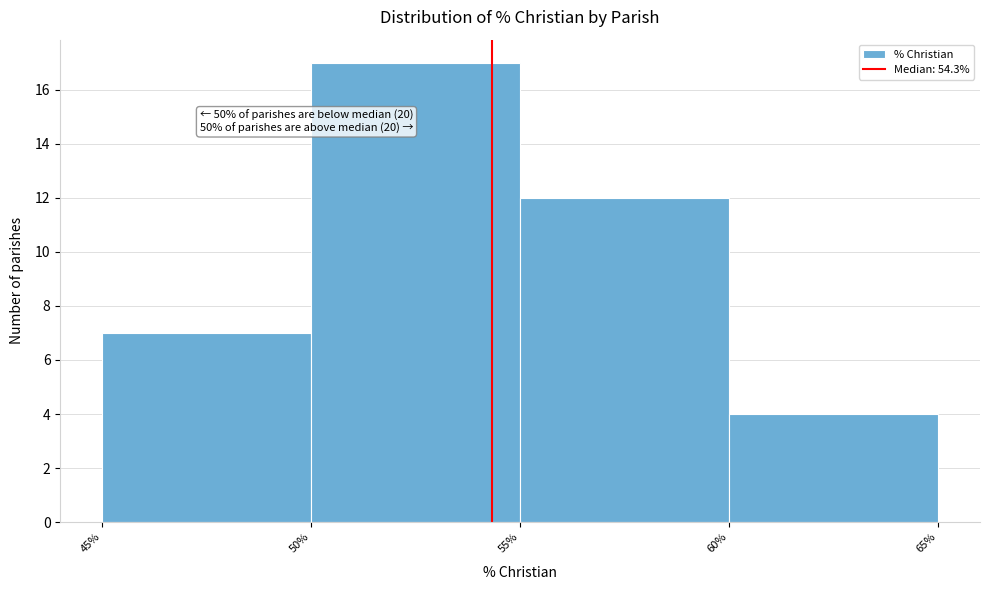

Which range on the x-axis has the tallest bar?

50% to 55%